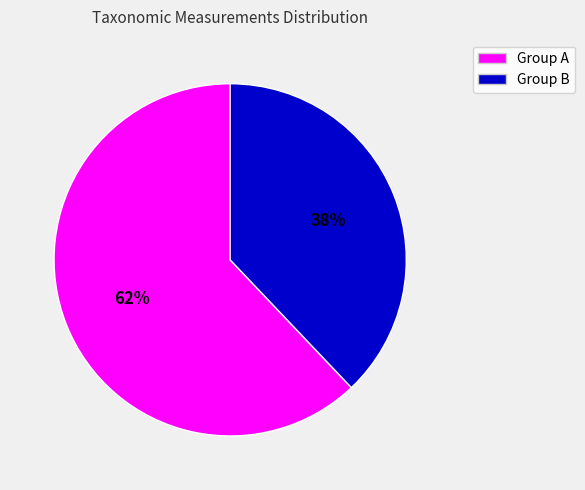

To the nearest percent, what is the average slice percentage?

50%